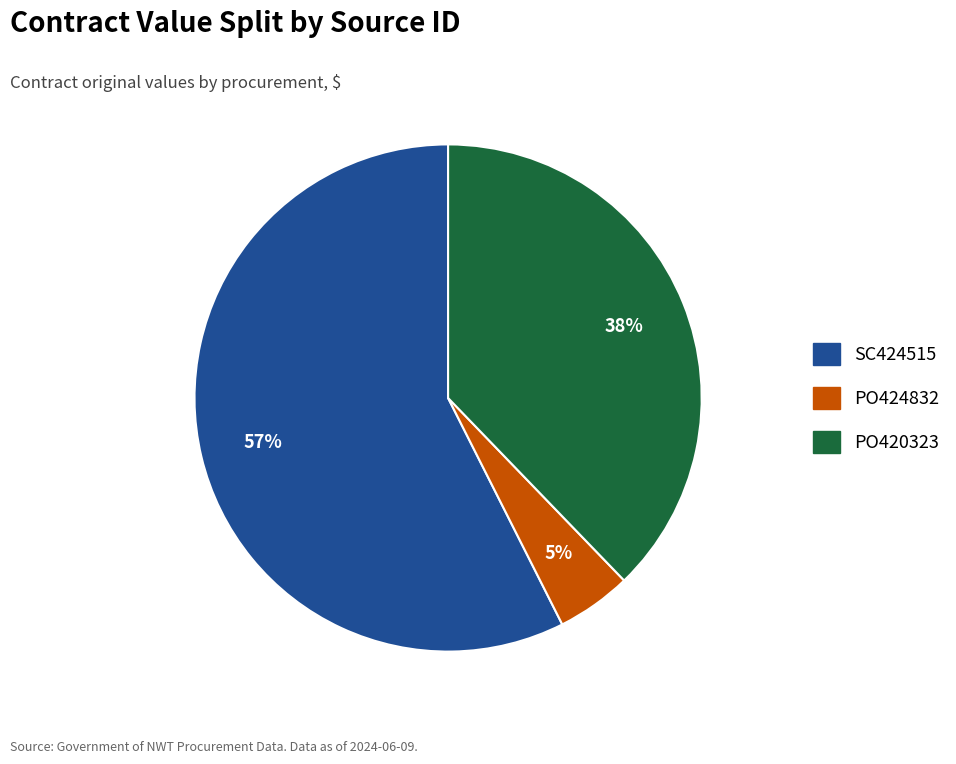

Which has a higher value, SC424515 or PO424832?

SC424515